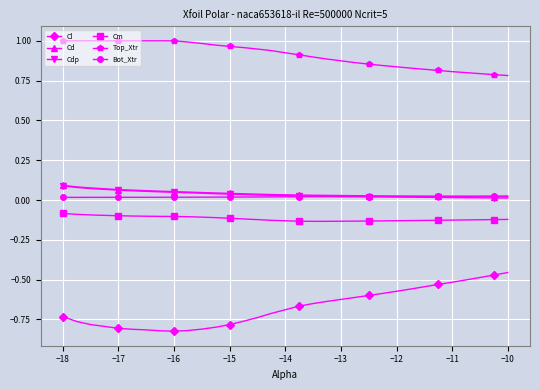

True or false: Top_Xtr and Cm intersect in this chart.

False